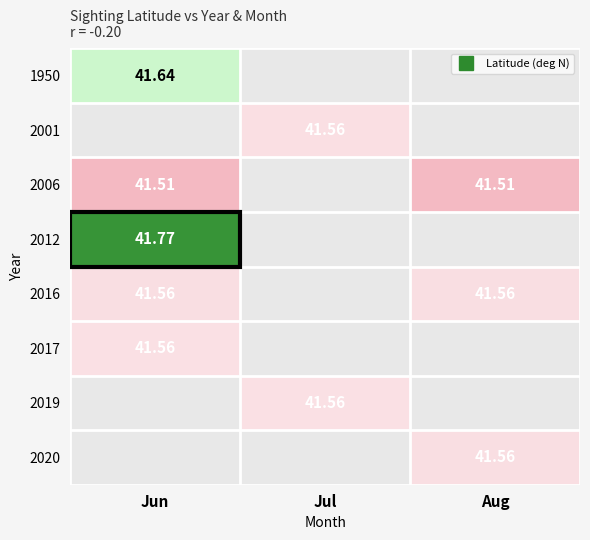

What is the smallest value displayed?

41.5